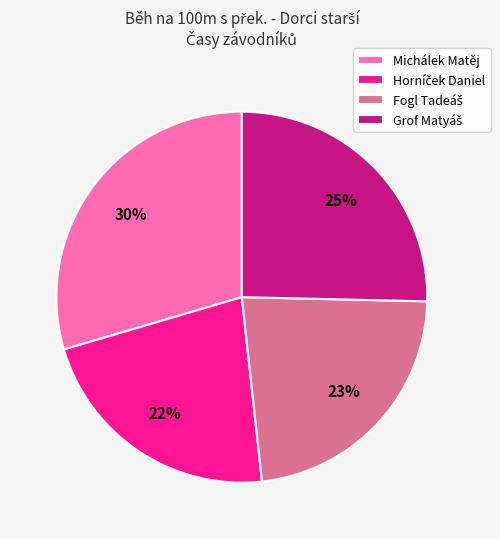

Is there any slice that represents more than half of the pie?

No